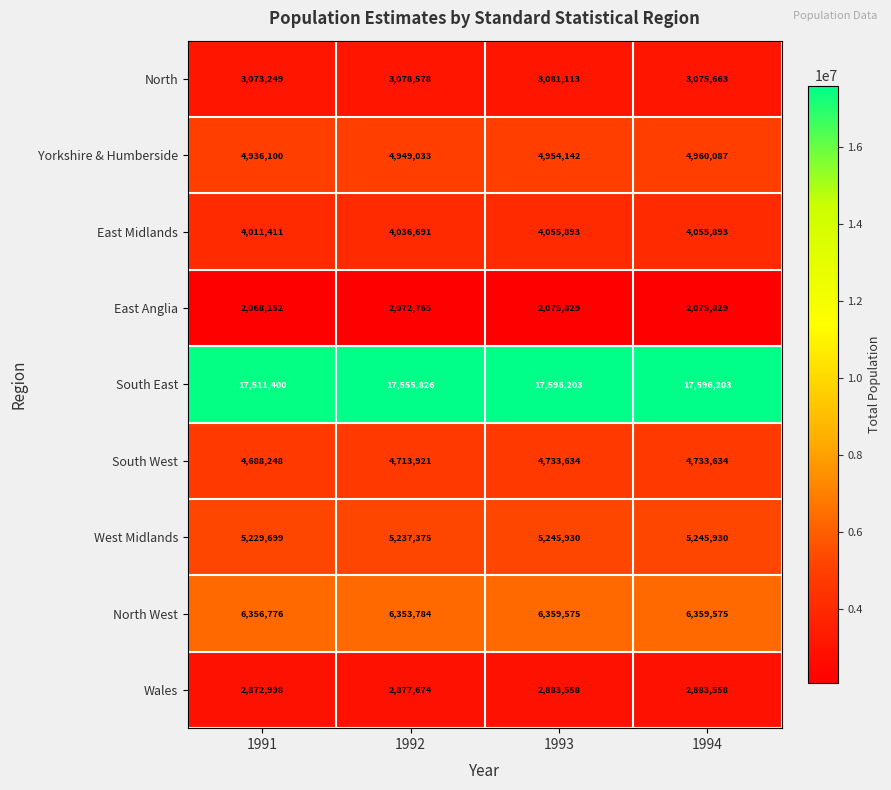

Count the West Midlands values in the range 5237375 to 5245930.

3